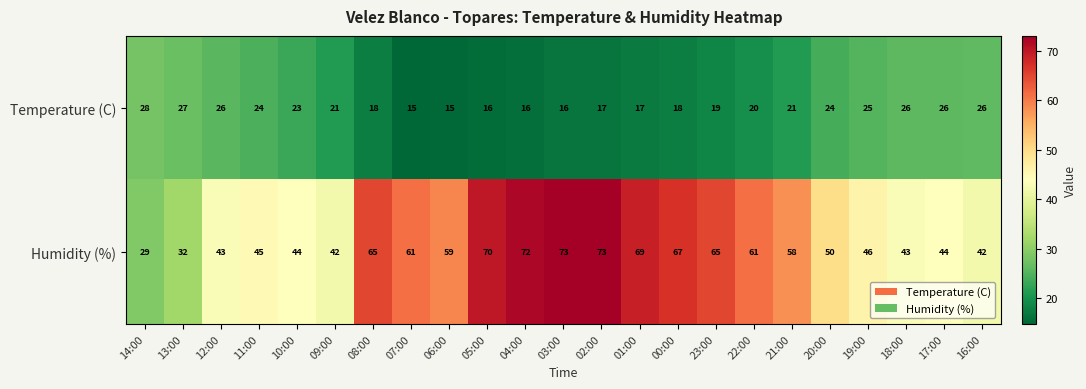

What is the sum of the Humidity (%) values at 13:00 and 00:00?

99